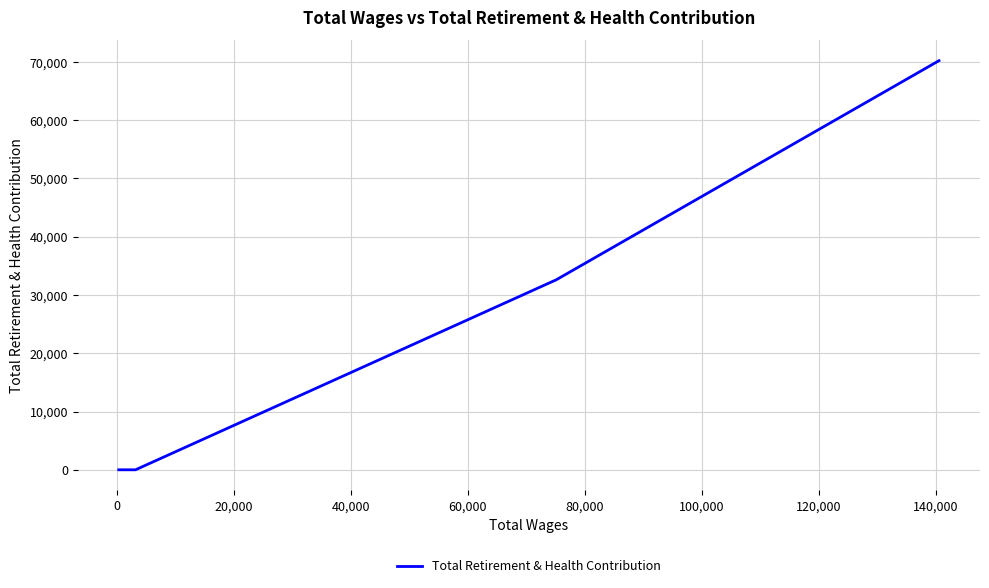

What is the label of the 3rd point from the left?

20,000